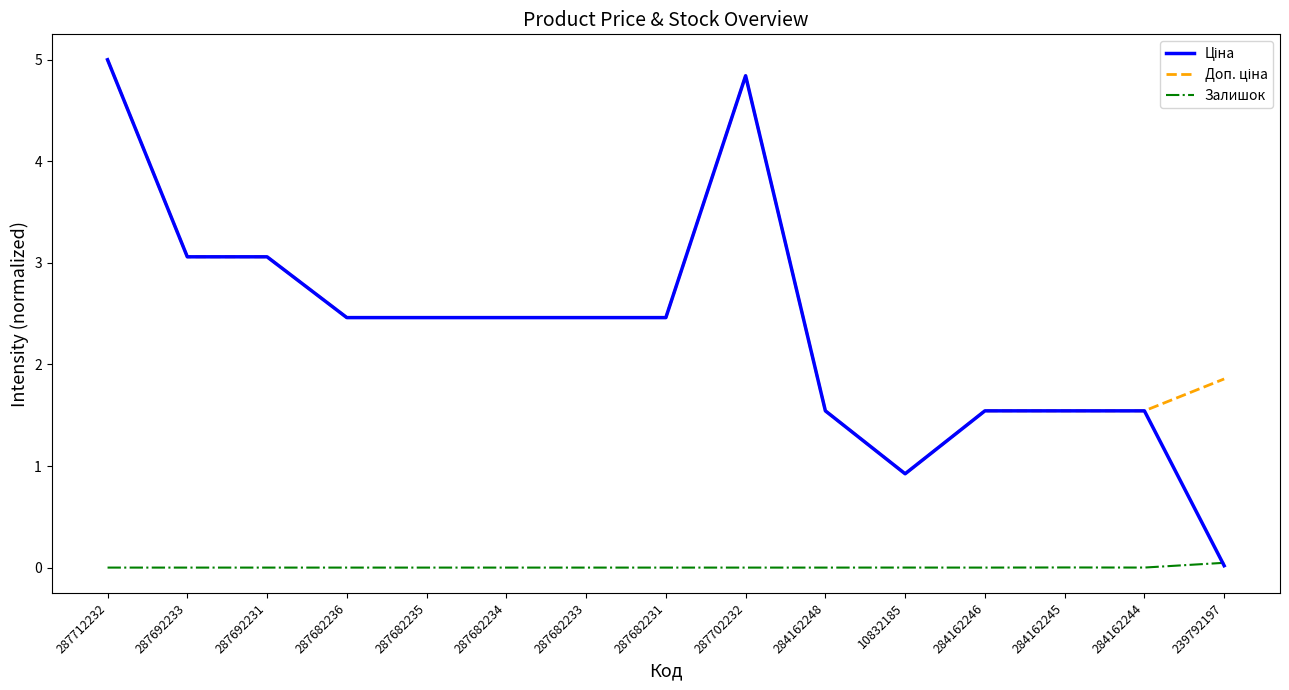

At which category does the chart reach its peak across all series?

287712232